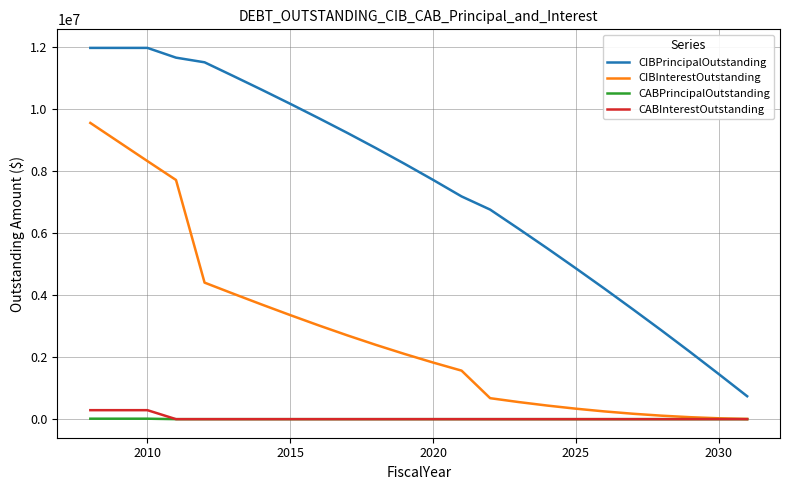

Which series has the largest total across all categories?

CIBPrincipalOutstanding